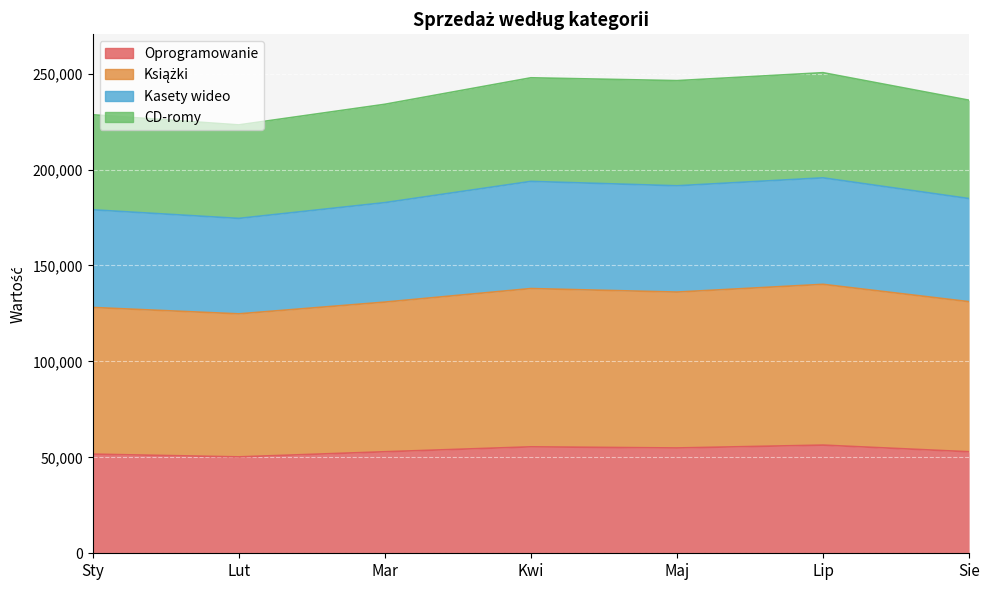

The value of CD-romy at Sie is 402448. True or false?

False